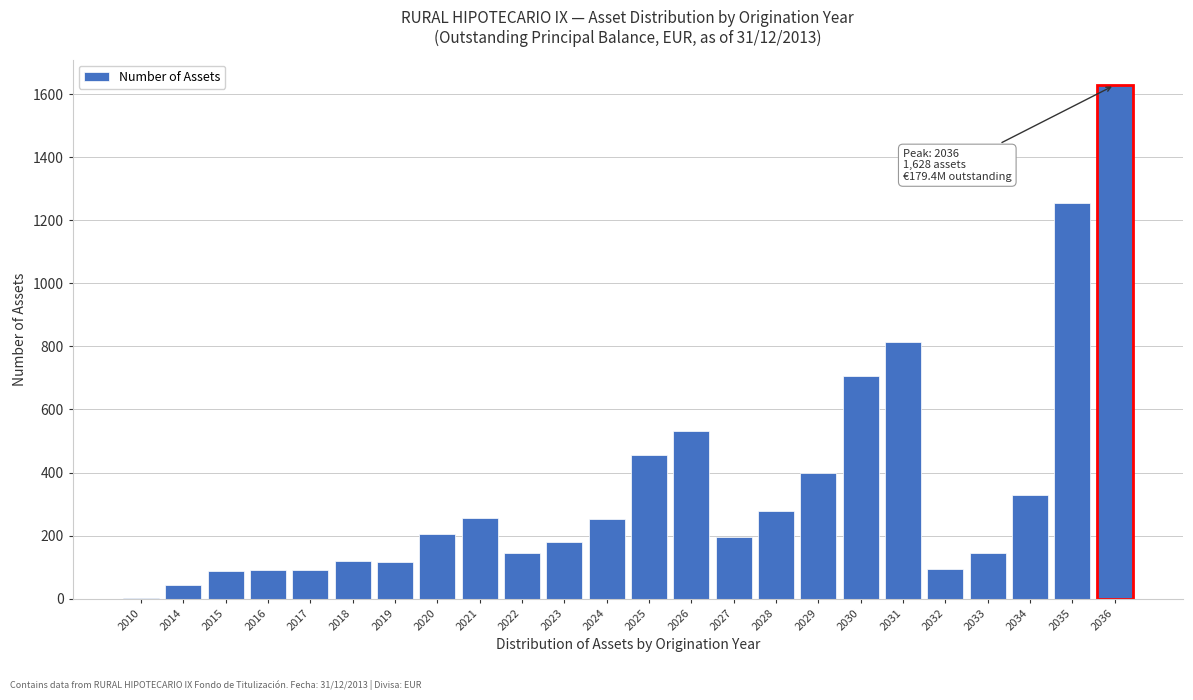

What is the ratio of the value at 2034 to the value at 2030?

0.5